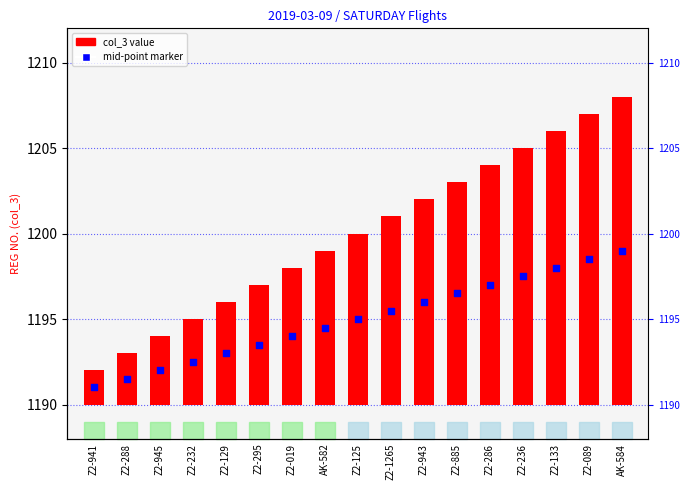

Which series has the widest spread of Y values?

col_3 value